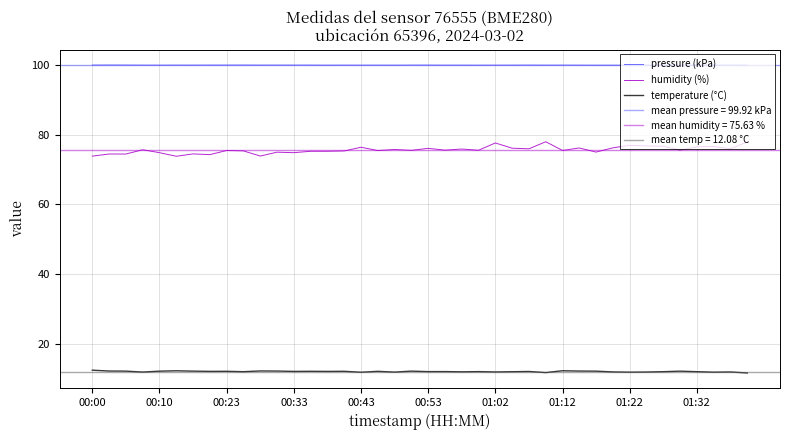

Which series has the largest total across all categories?

pressure (kPa)